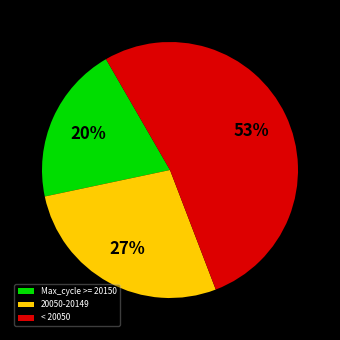

Which slice is the smallest?

Max_cycle >= 20150